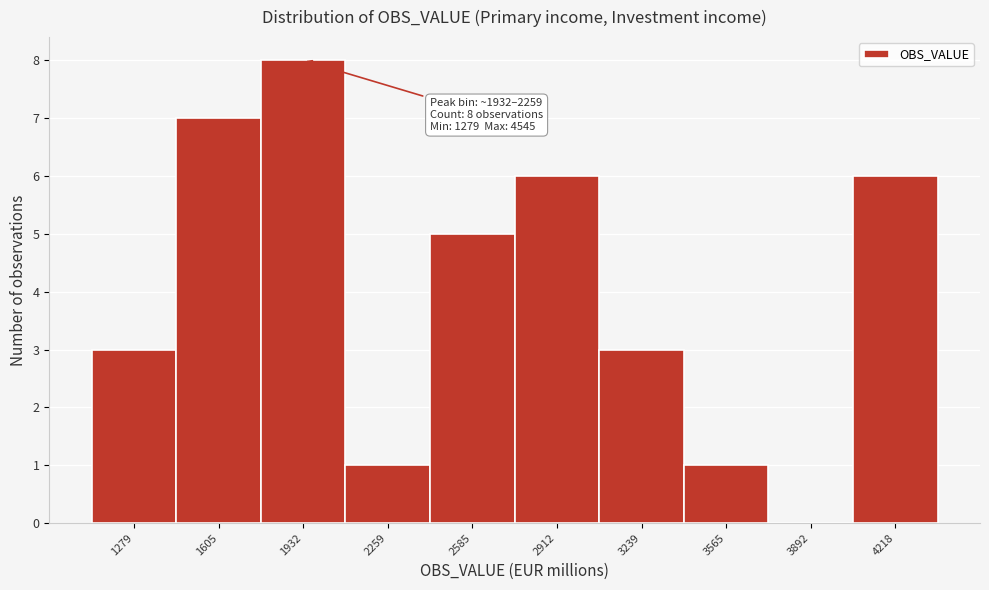

Reading left to right, list all the values displayed in this chart.

1279=3	1605=7	1932=8	2259=1	2585=5	2912=6	3239=3	3565=1	3892=0	4218=6